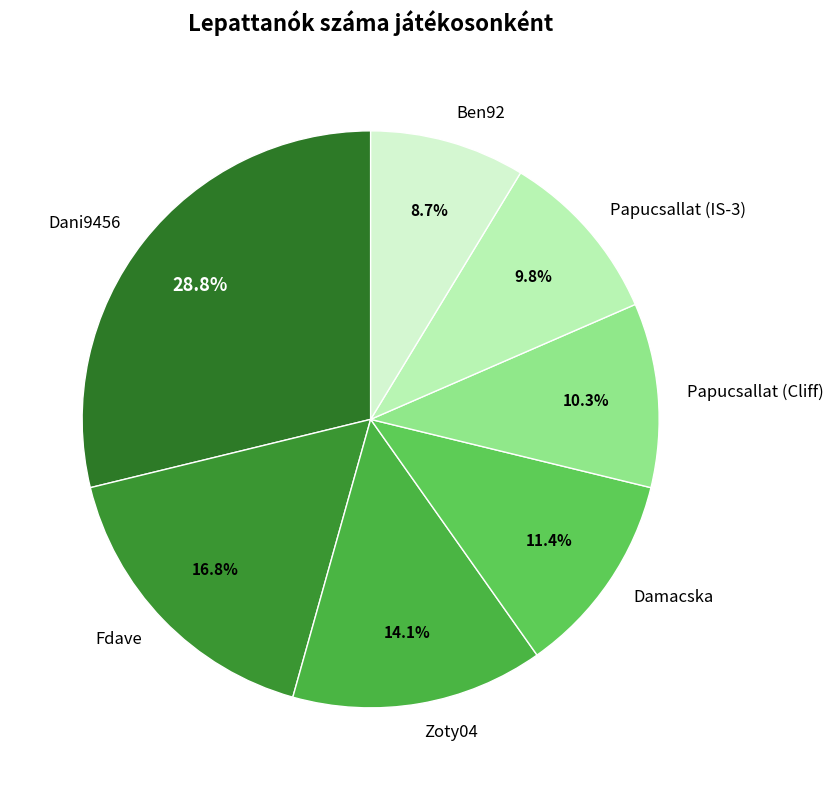

To the nearest percent, what percentage of the pie is Dani9456?

29%